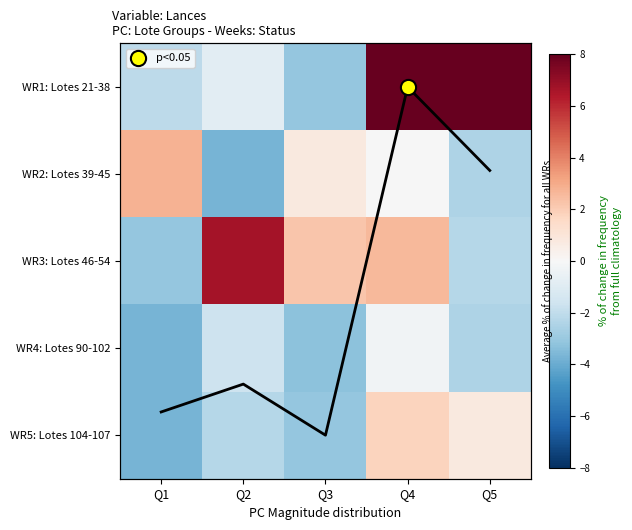

Is it true that WR3: Lotes 46-54 equals -3.1 at Q1?

True